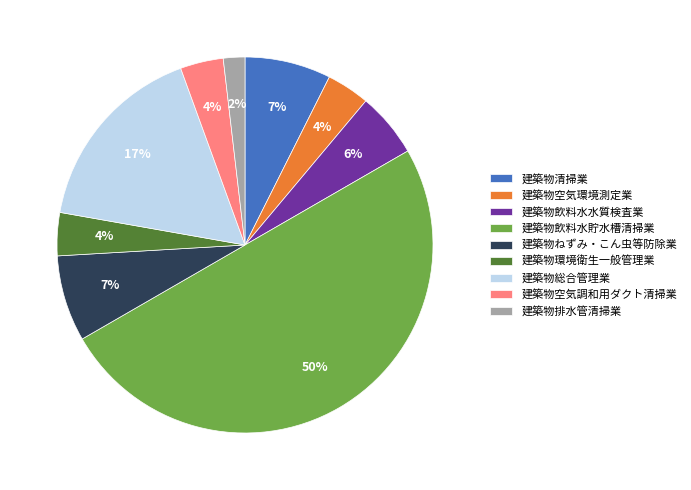

What percentage is the 建築物飲料水貯水槽清掃業 slice, to the nearest percent?

50%